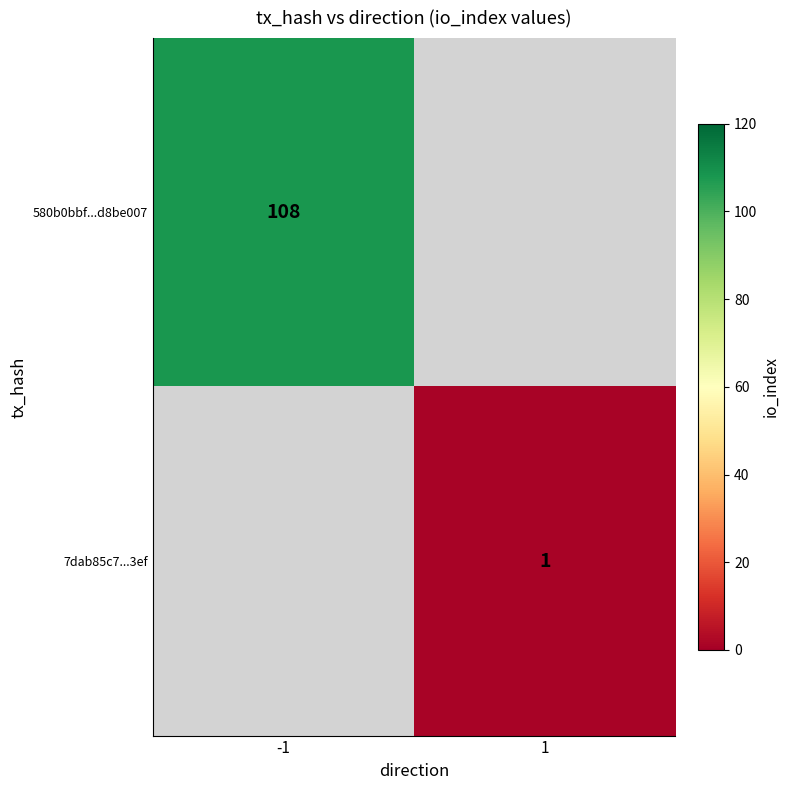

The 580b0bbf...d8be007 series shows 108 at -1. True or false?

True